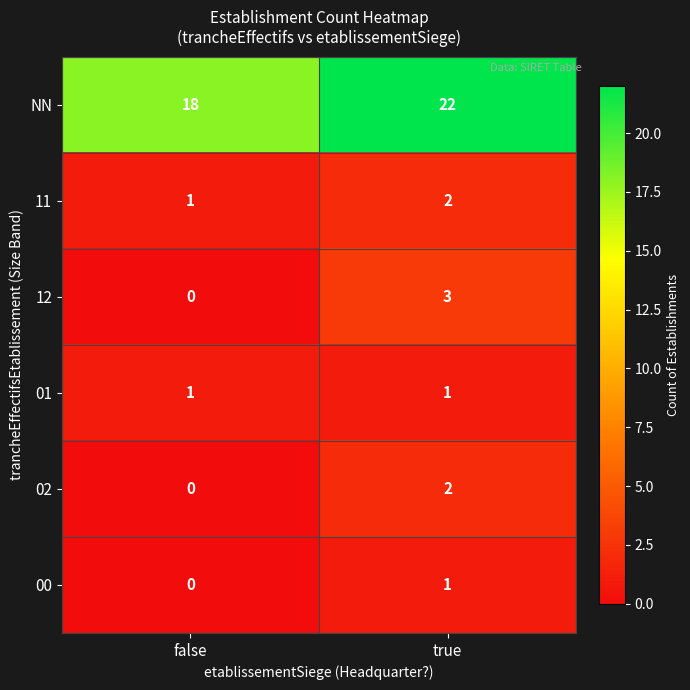

Reading right to left, what are all the values shown in this chart?

NN: 22	18
11: 2	1
12: 3	0
01: 1	1
02: 2	0
00: 1	0